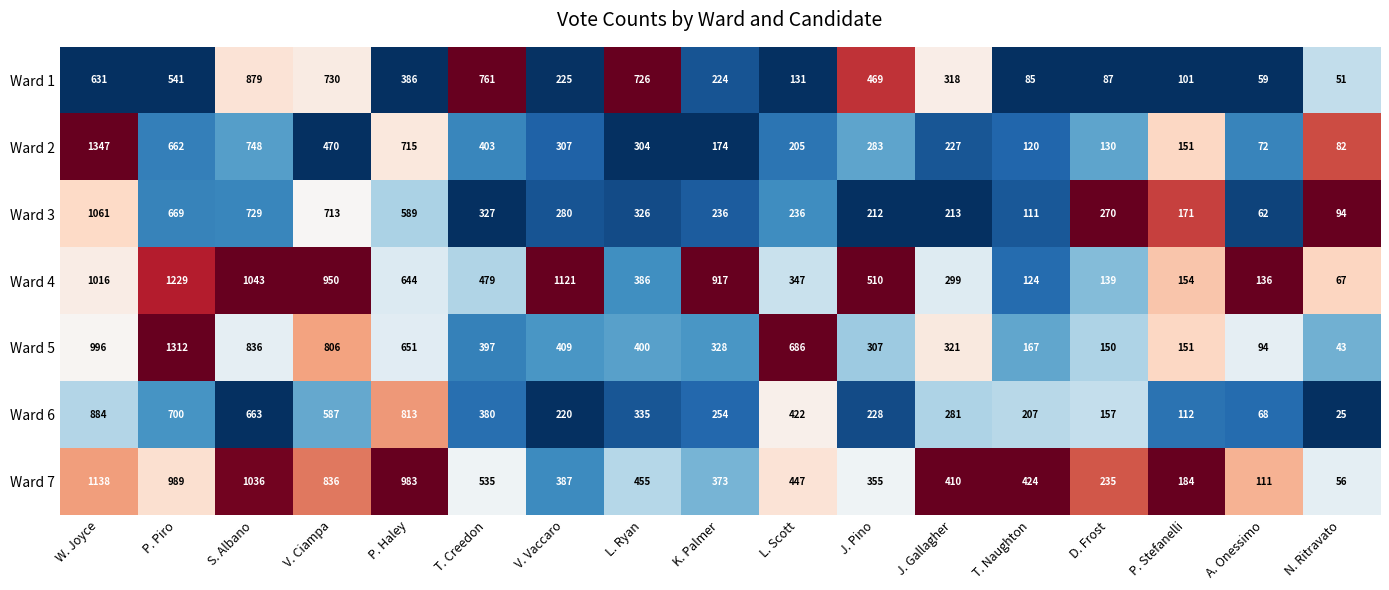

What is the difference between the Ward 4 values at A. Onessimo and J. Pino?

374